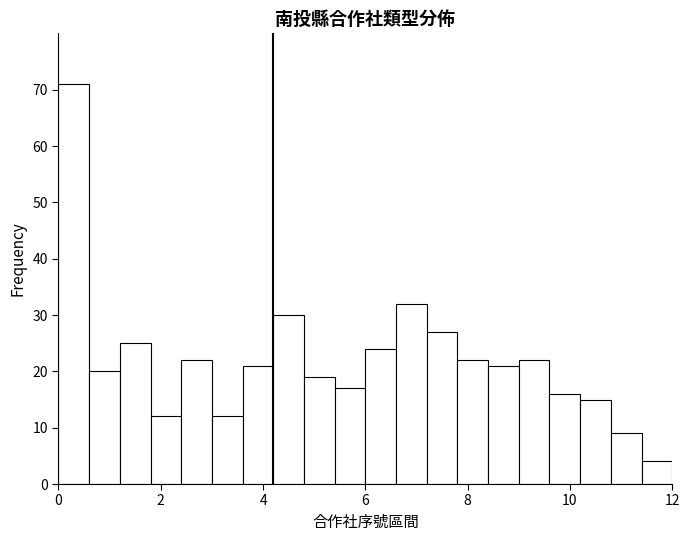

Read against the x-axis, roughly where is the centre of the tallest bar?

0.4